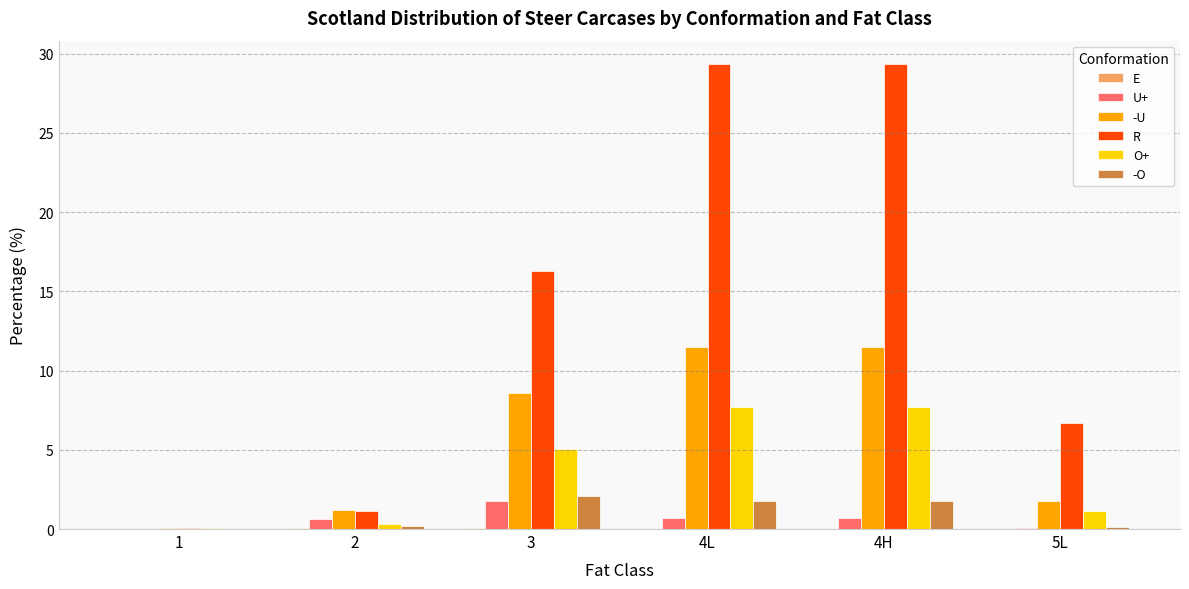

What is the average value of the -U series?

5.8